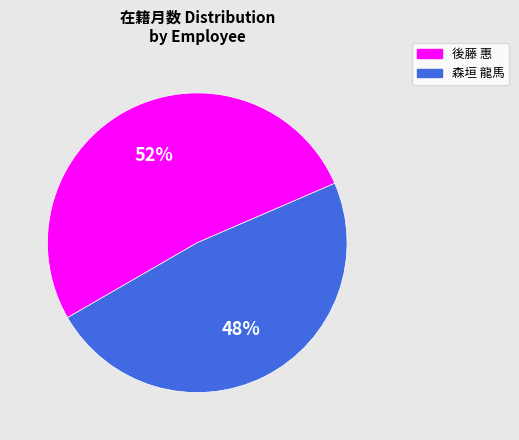

What is the smallest slice in the pie chart?

森垣 龍馬